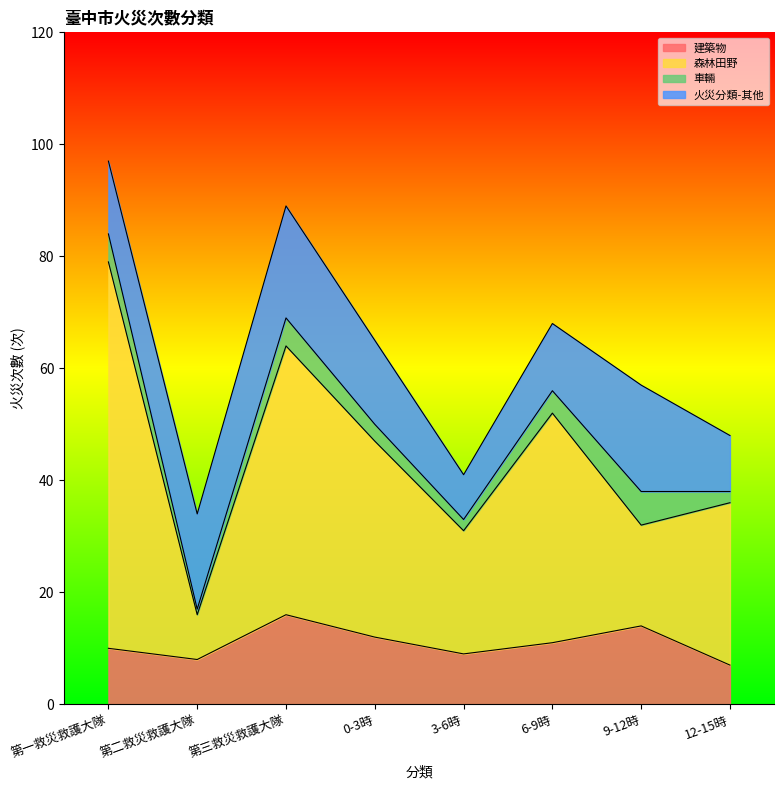

What is the minimum value for 建築物?

7